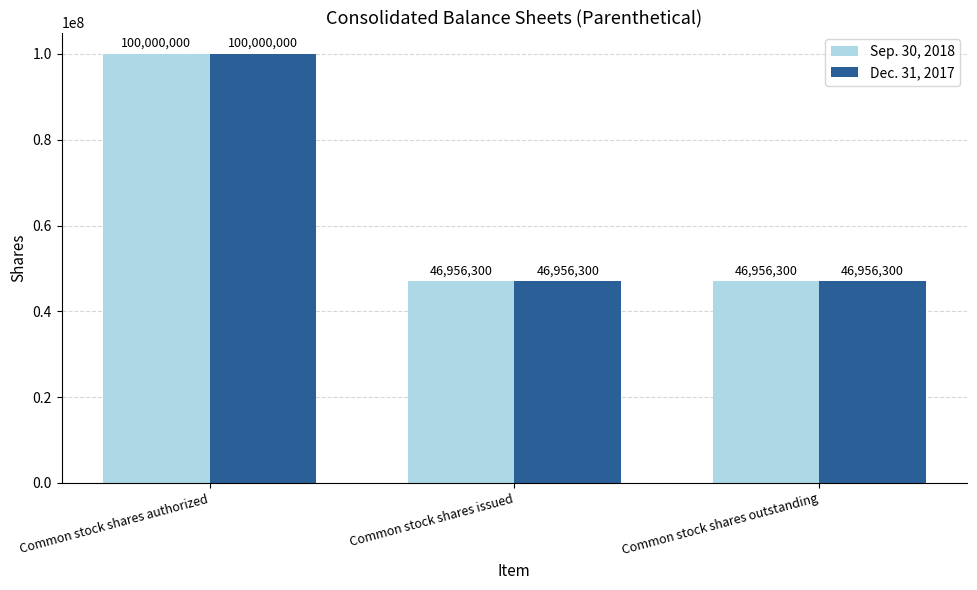

Reading right to left, transcribe all the data shown in this chart.

Sep. 30, 2018: Common stock shares outstanding=46956300	Common stock shares issued=46956300	Common stock shares authorized=100000000
Dec. 31, 2017: Common stock shares outstanding=46956300	Common stock shares issued=46956300	Common stock shares authorized=100000000